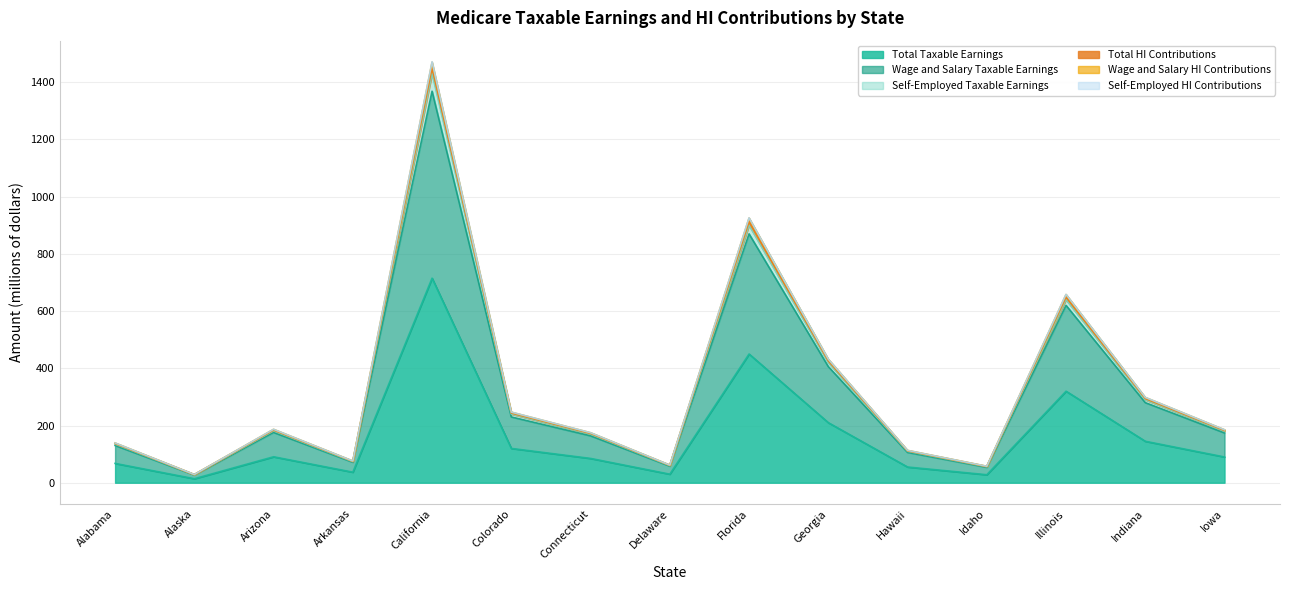

How many data points in Wage and Salary Taxable Earnings are less than 174?

7